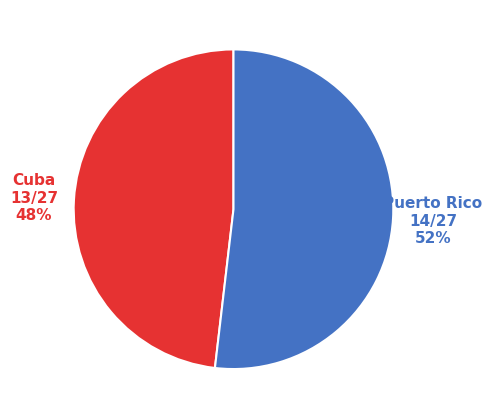

Is there any slice that represents more than half of the pie?

Yes